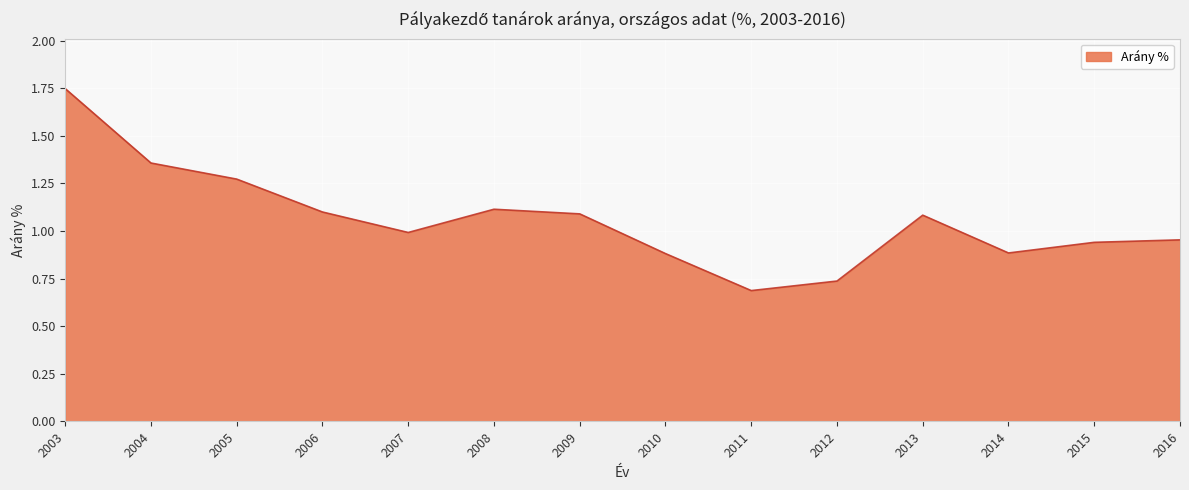

What is the difference between the maximum and minimum values?

1.1